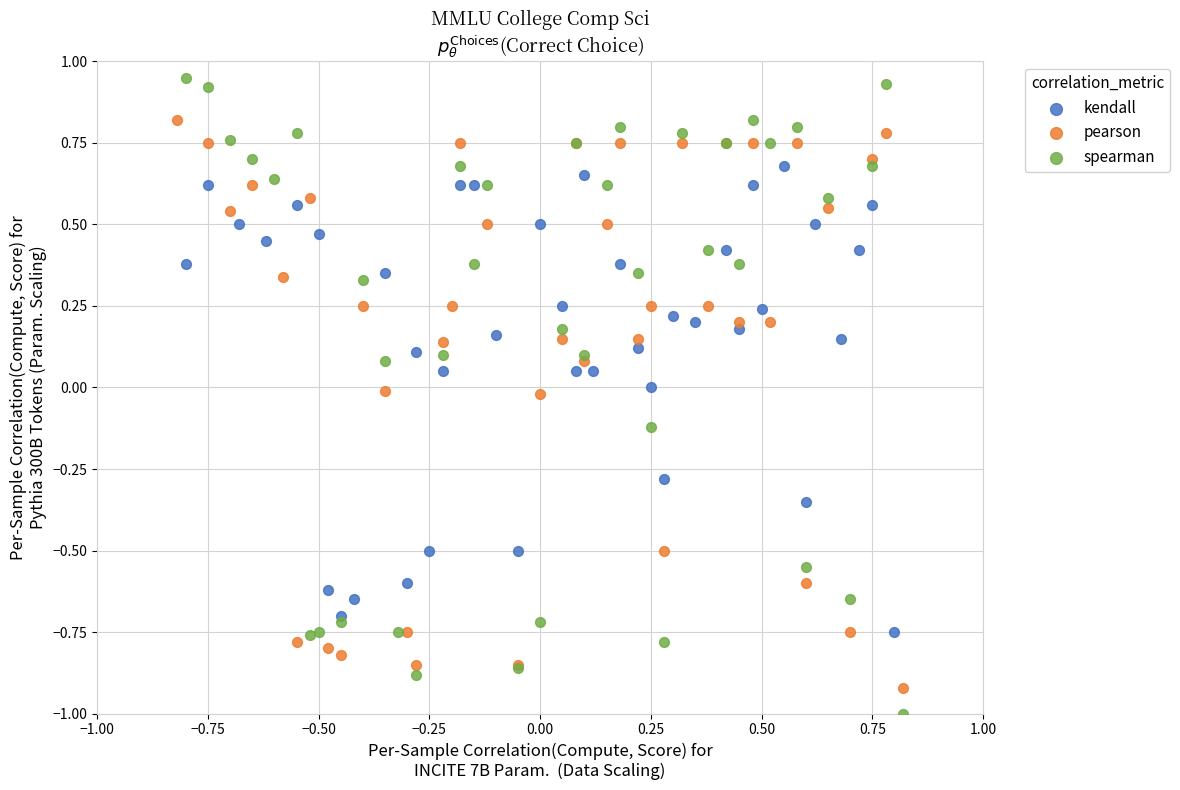

Which series reaches the maximum Y coordinate?

spearman